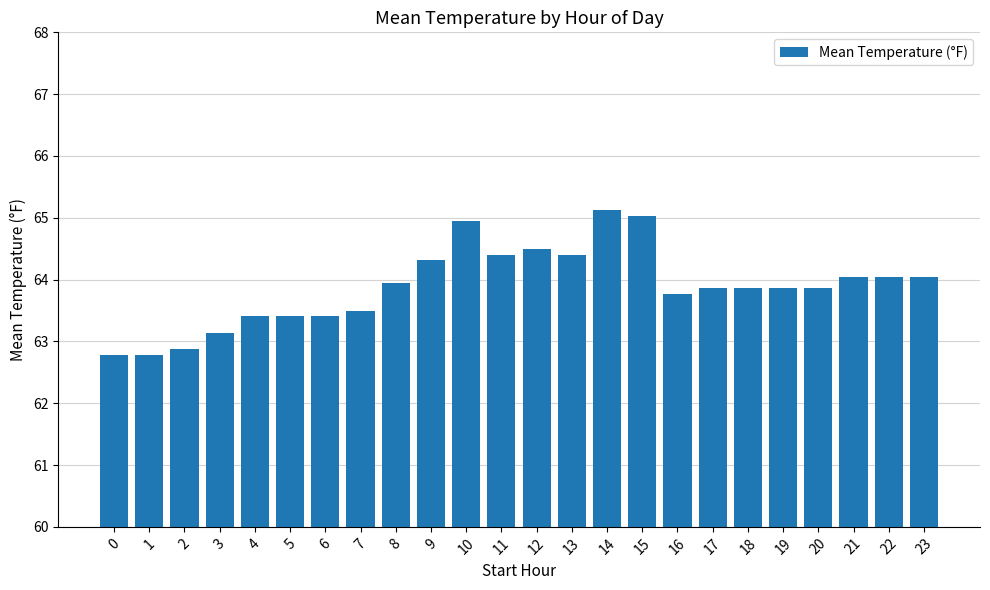

The chart shows a value of 63.4 at 4. True or false?

True